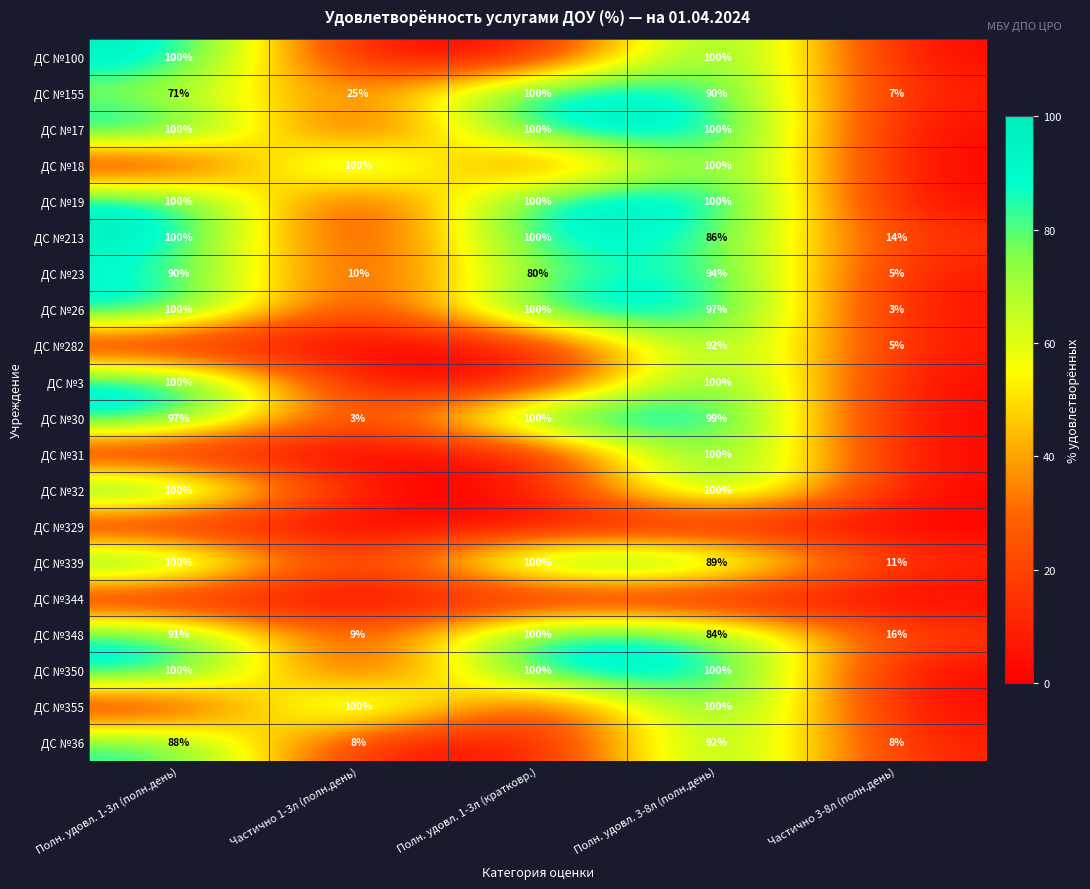

What is the sum of the ДС №348 values at Полн. удовл. 3-8л (полн.день) and Полн. удовл. 1-3л (кратковр.)?

184